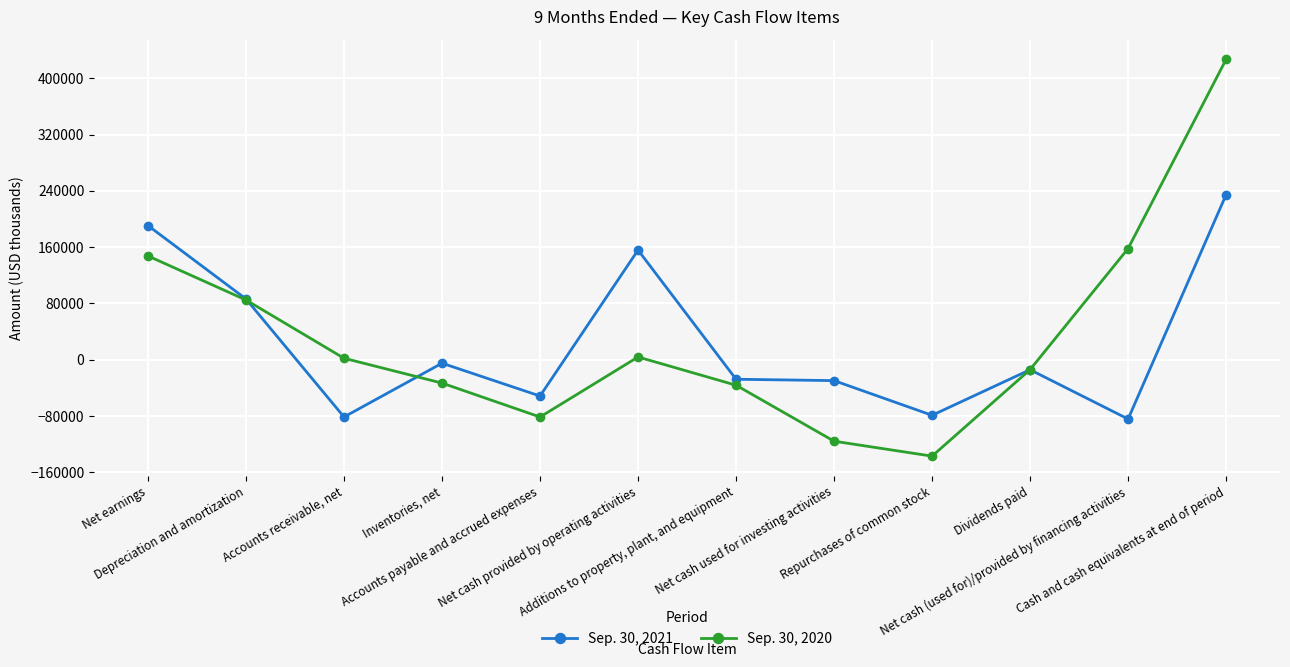

How many lines are shown in the chart?

2